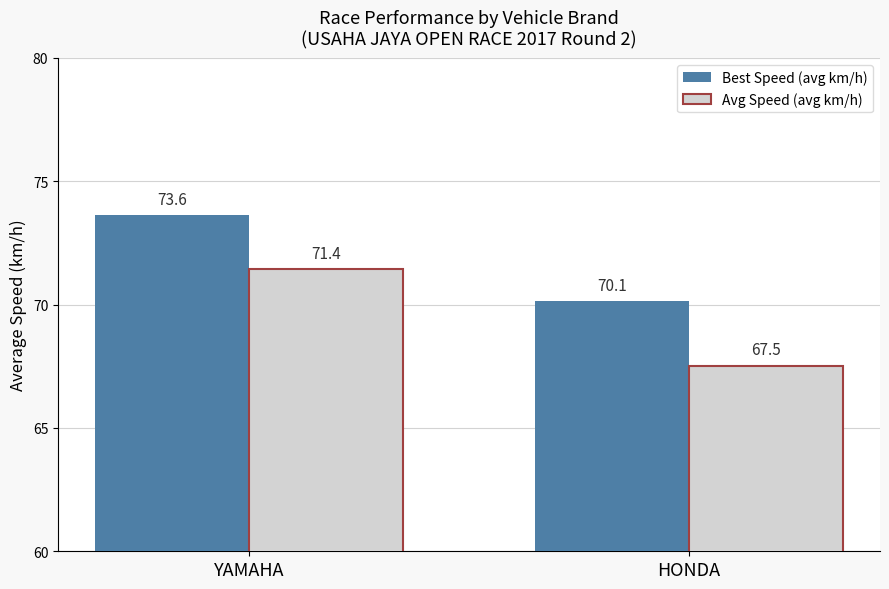

At which label is Avg Speed (avg km/h) closest to 69?

HONDA